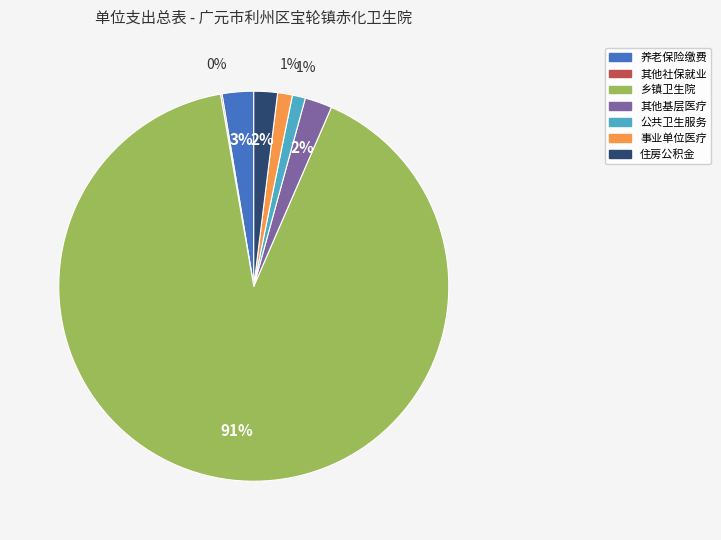

To the nearest percent, what is the average slice percentage?

14%